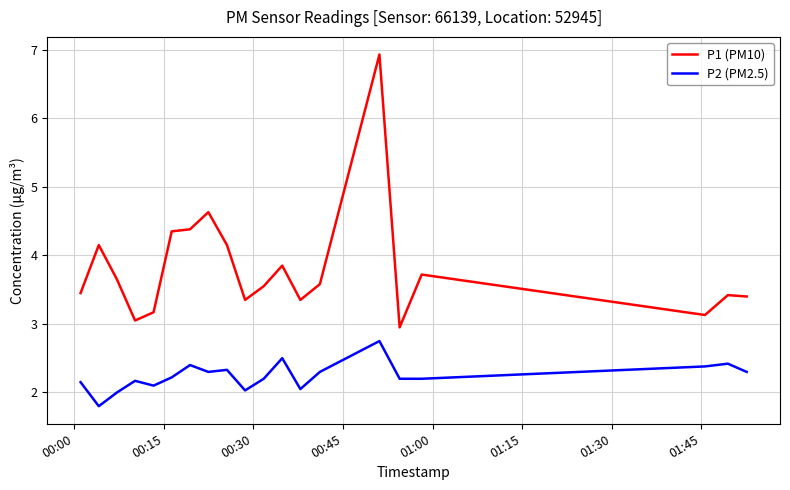

Which series has the largest total across all categories?

P1 (PM10)